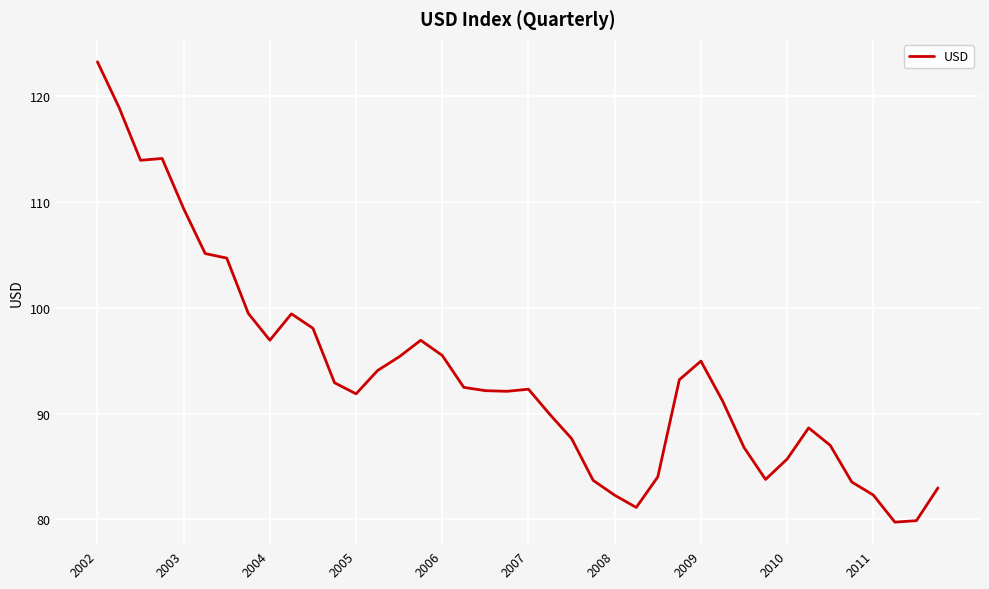

What is the greatest value displayed?

123.2